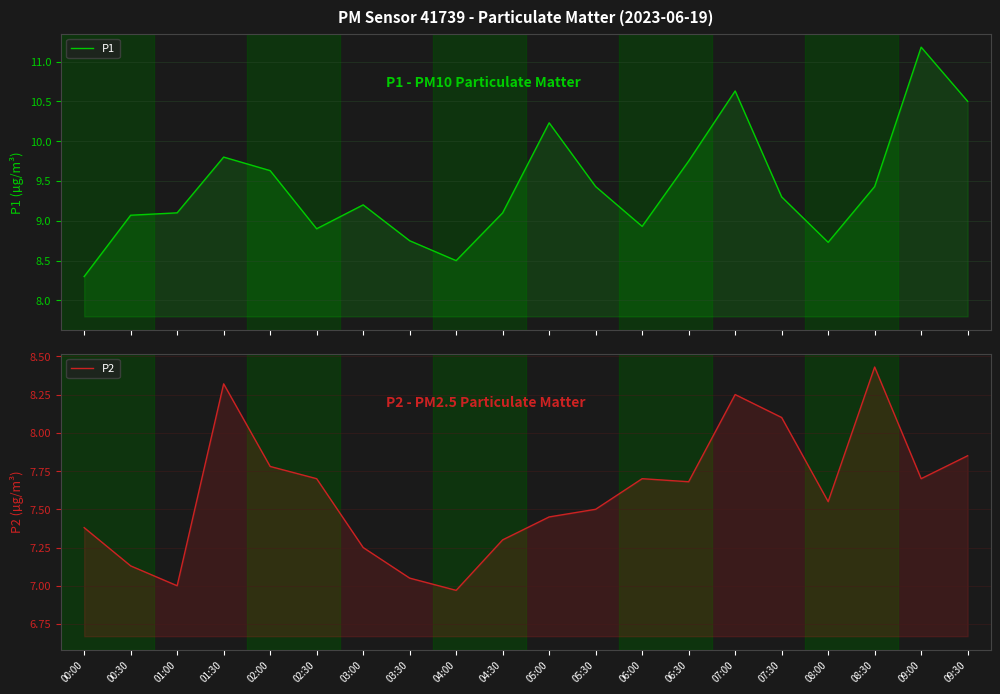

Reading right to left, extract all data points from this chart.

P1: 10.5	11.2	9.4	8.7	9.3	10.6	9.8	8.9	9.4	10.2	9.1	8.5	8.8	9.2	8.9	9.6	9.8	9.1	9.1	8.3
P2: 7.8	7.7	8.4	7.5	8.1	8.2	7.7	7.7	7.5	7.5	7.3	7.0	7.0	7.2	7.7	7.8	8.3	7.0	7.1	7.4